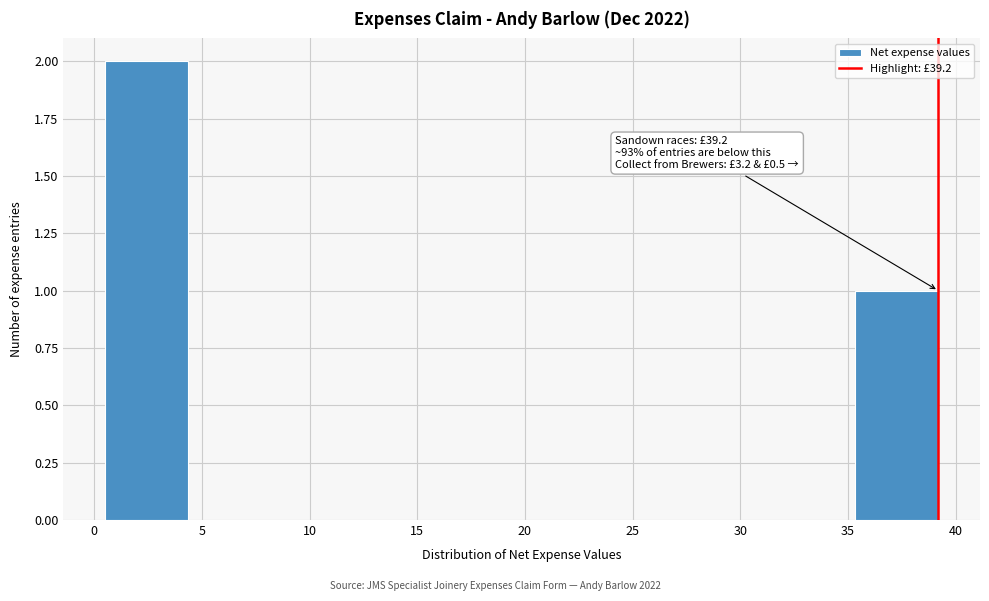

Over which range of the x-axis is the bar tallest?

0.5 to 4.5